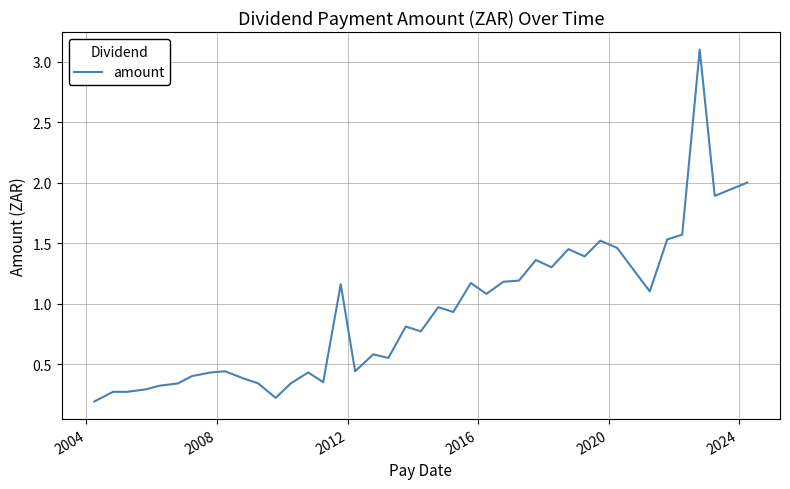

What is the greatest value displayed?

3.1